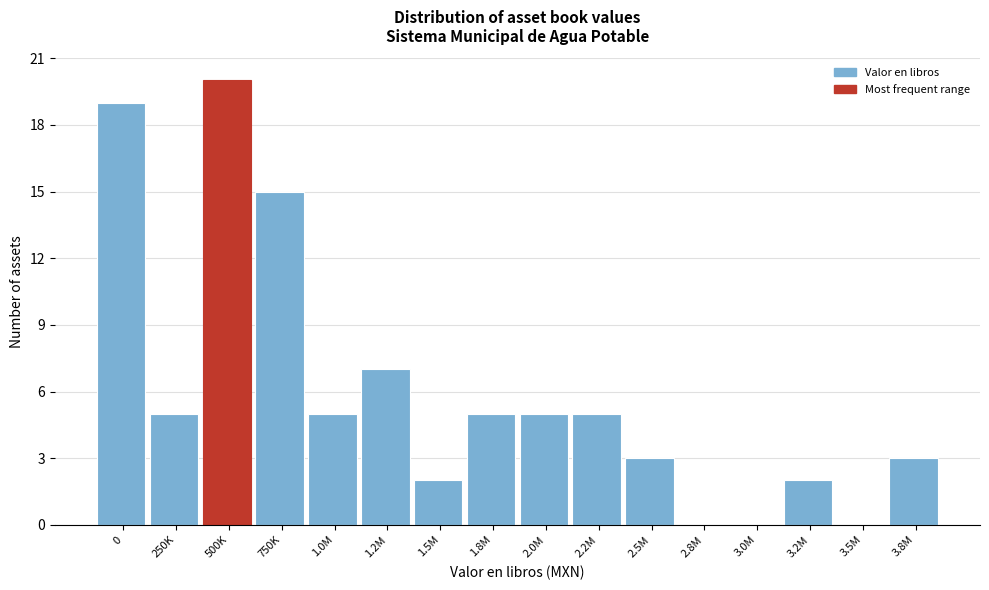

Reading right to left, list all the values displayed in this chart.

3.8M=3	3.5M=0	3.2M=2	3.0M=0	2.8M=0	2.5M=3	2.2M=5	2.0M=5	1.8M=5	1.5M=2	1.2M=7	1.0M=5	750K=15	500K=20	250K=5	0=19